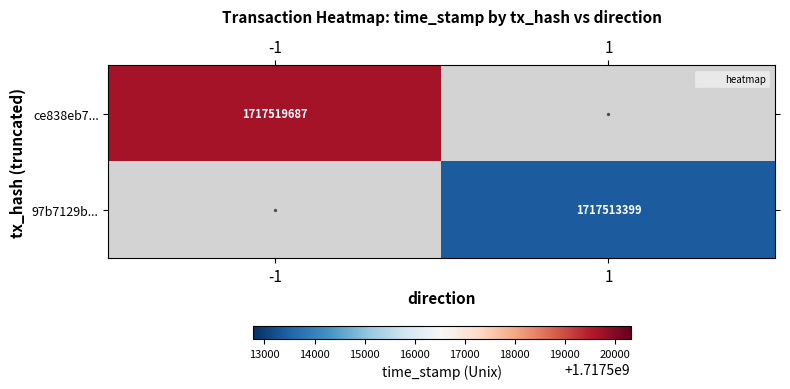

True or false: 97b7129b... has a value of 482407461 at 1.

False